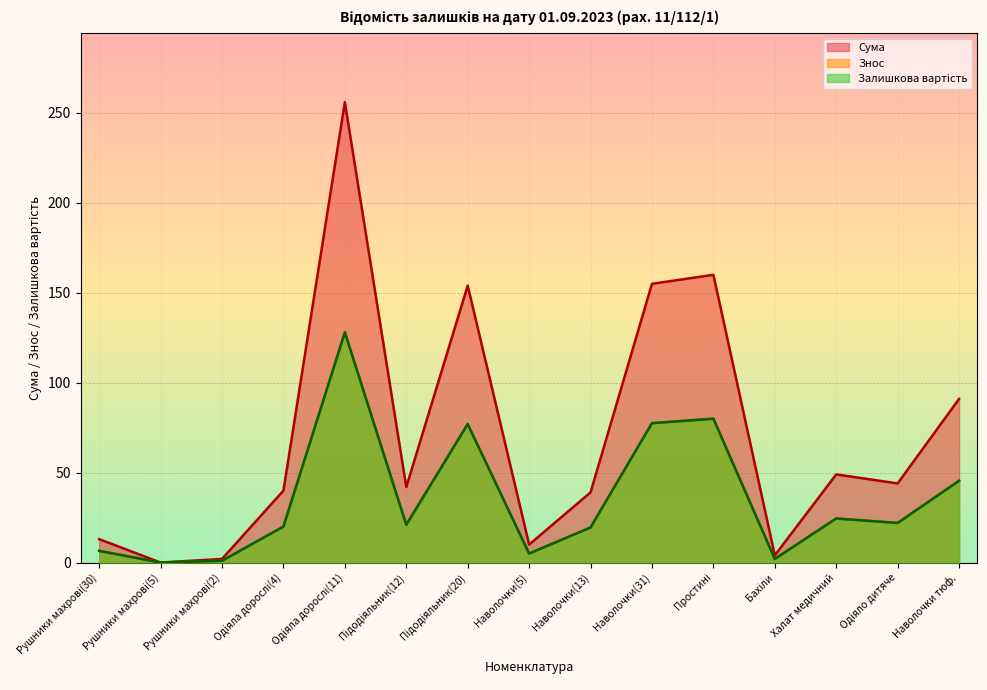

Does the chart display data point markers on the line(s)?

No